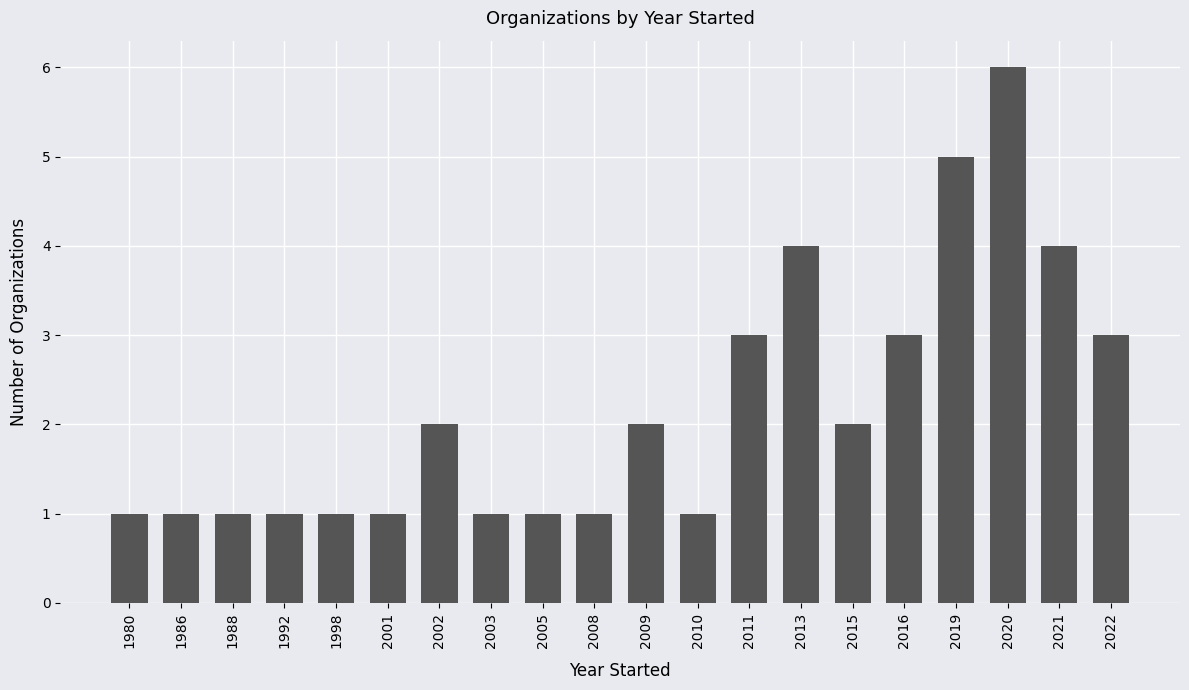

The chart shows a value of 2 at 2001. True or false?

False